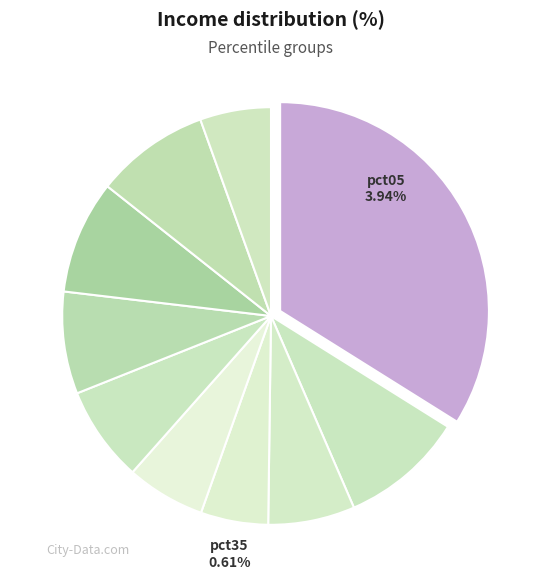

The pct55 slice represents 7% of the pie. True or false?

True